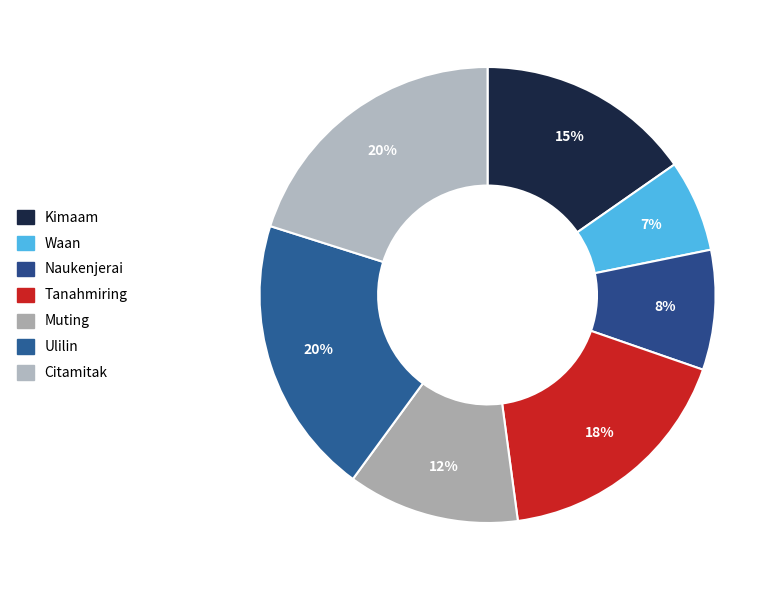

How many slices are in this pie chart?

7